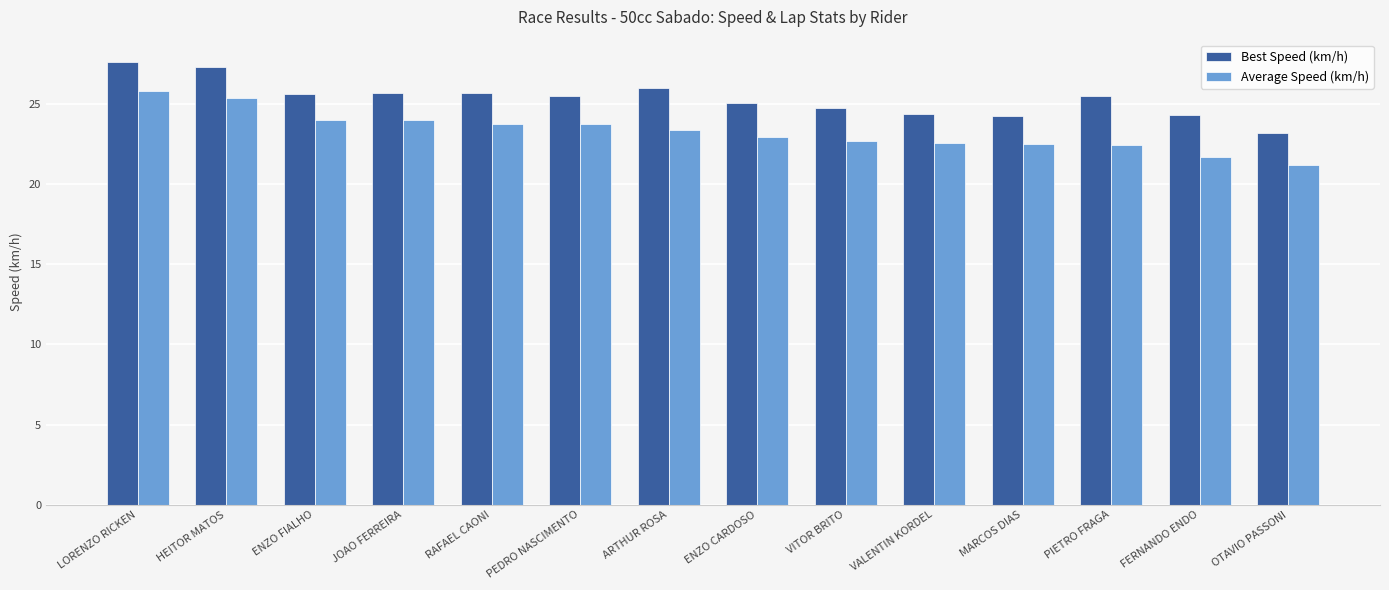

What is the label of the 6th bar from the right?

VITOR BRITO